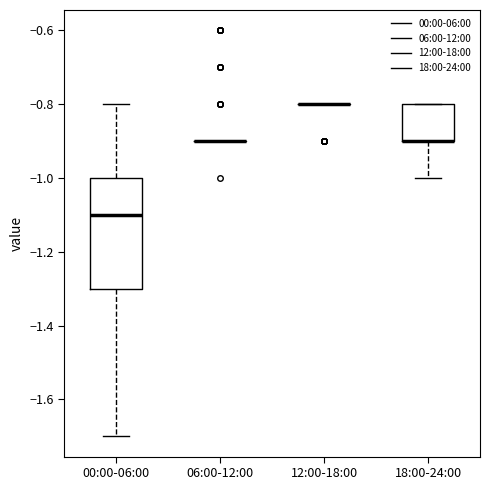

Which box is the tallest, from its lower edge to its upper edge?

00:00-06:00